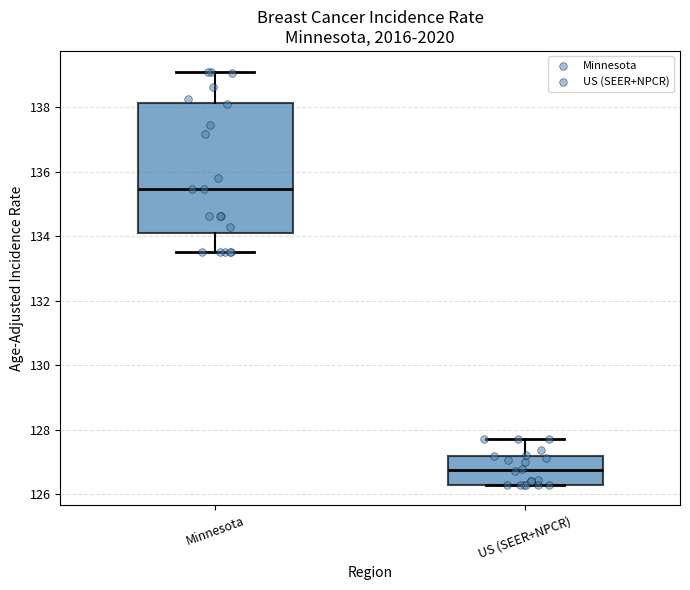

Which box has the highest median line?

Minnesota